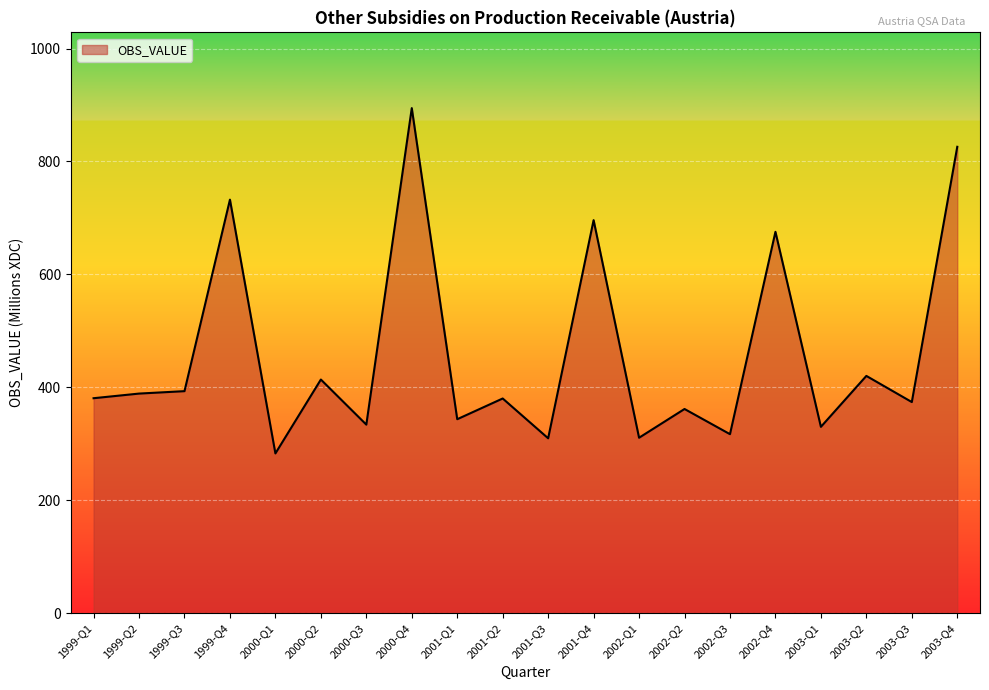

What is the minimum value shown in the chart?

282.9